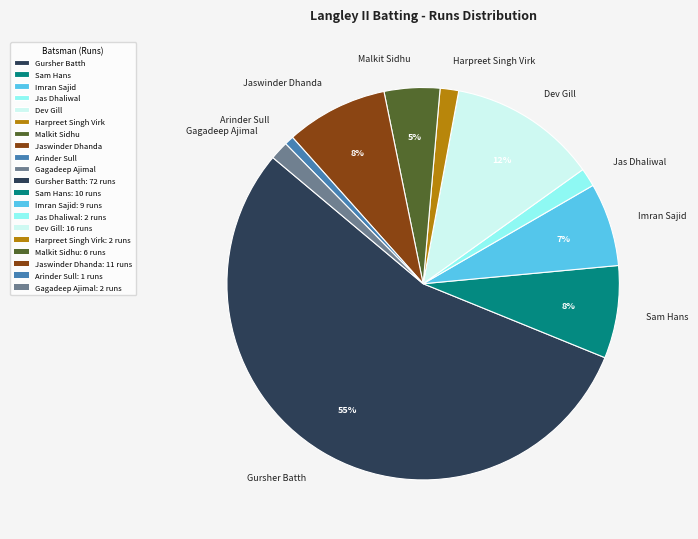

To the nearest percent, what is the combined percentage of Arinder Sull and Jaswinder Dhanda?

9%